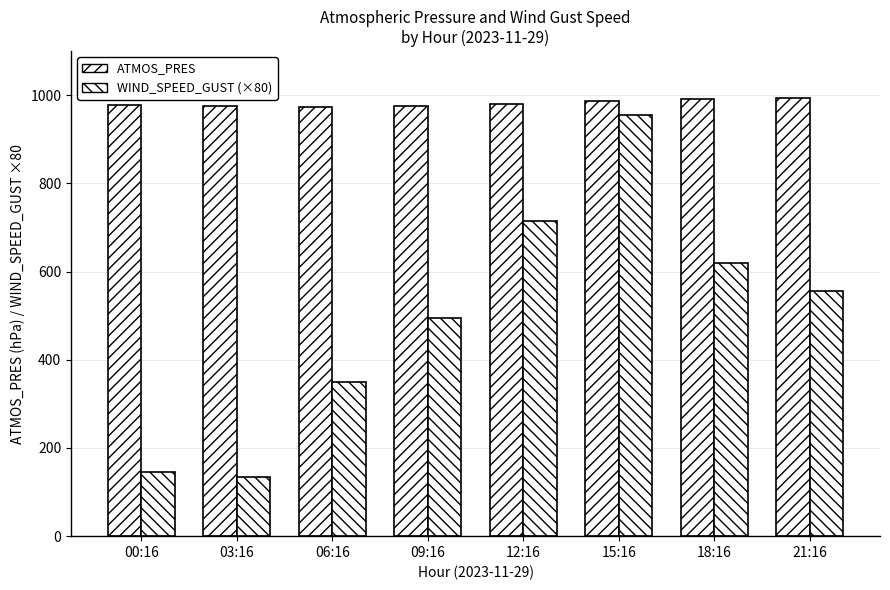

Which has a higher value, 15:16 or 09:16?

15:16